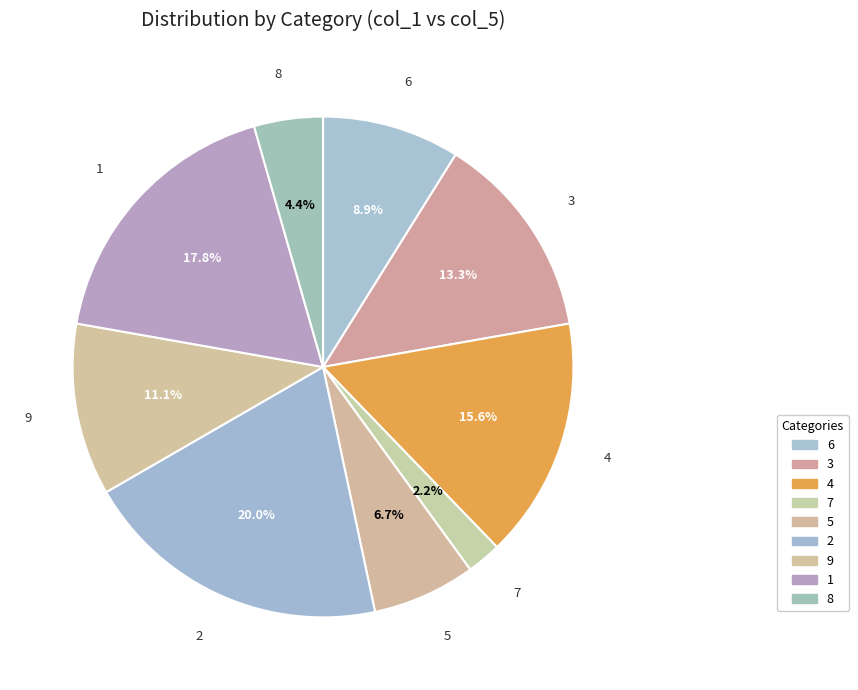

How many slices are in this pie chart?

9